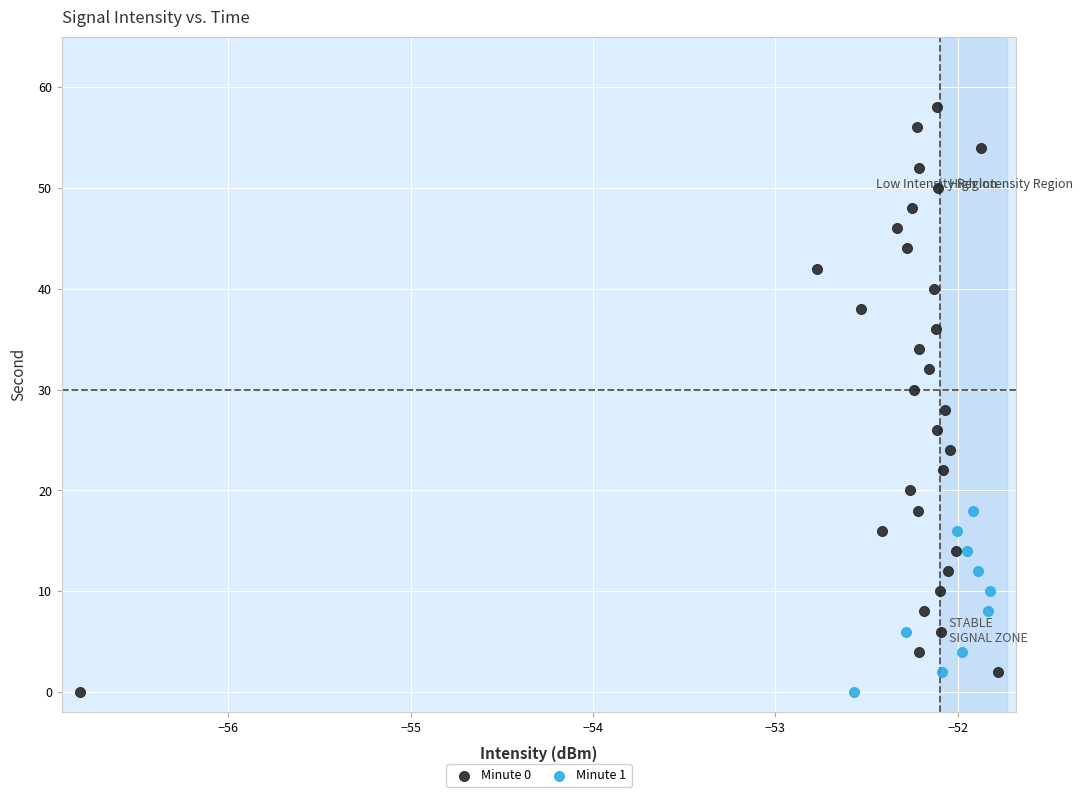

Which series reaches the maximum Y coordinate?

Minute 0